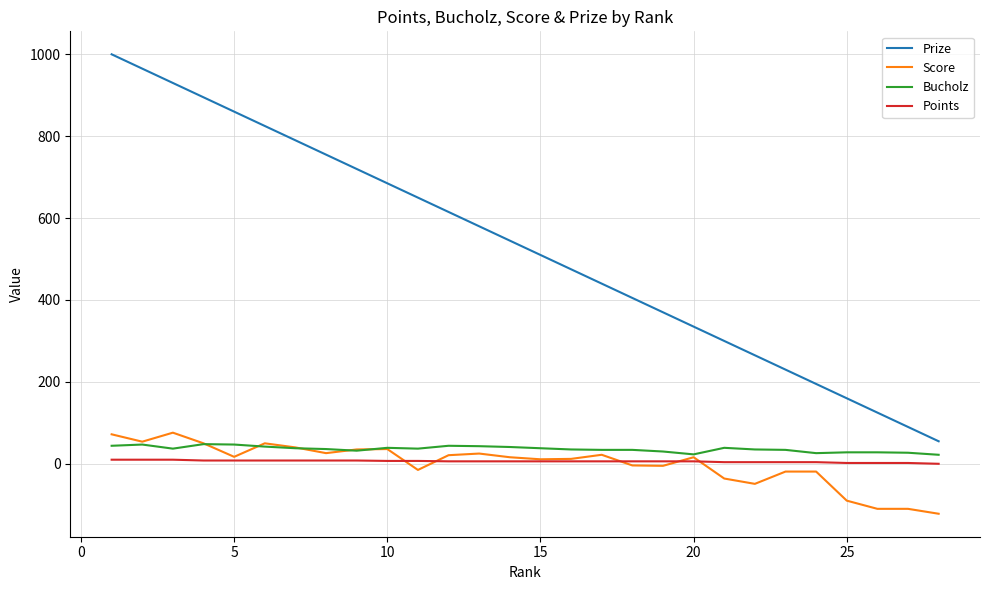

What is the lowest value of the Prize series?

55